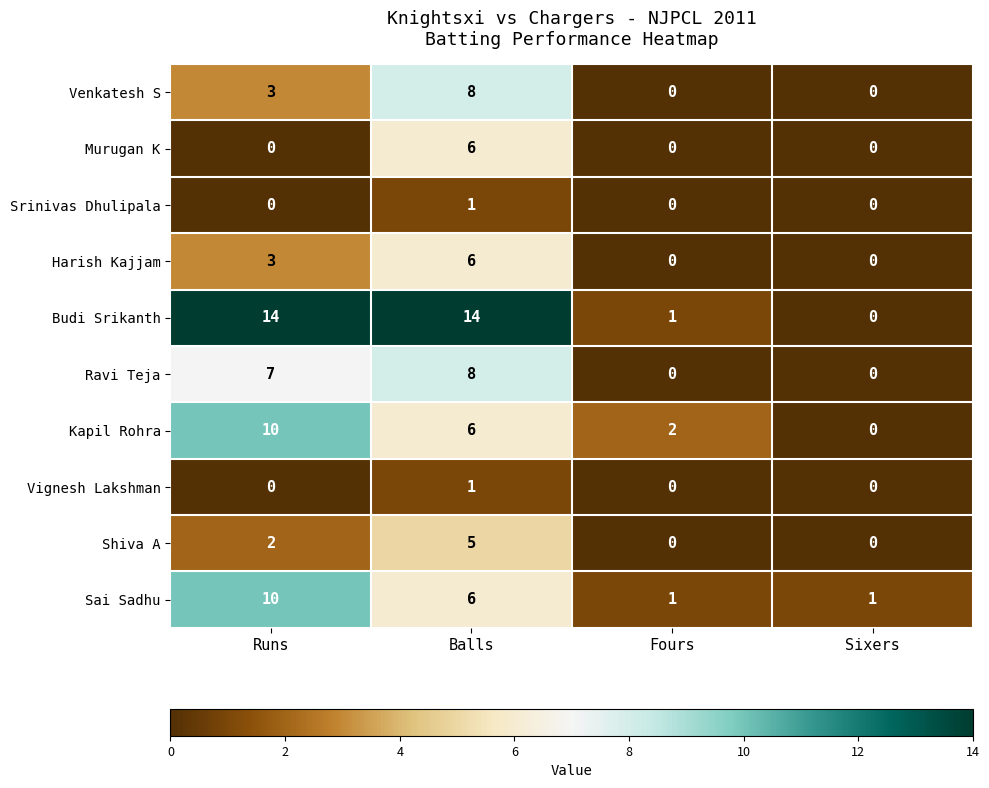

Is it true that Budi Srikanth equals 14 at Runs?

True